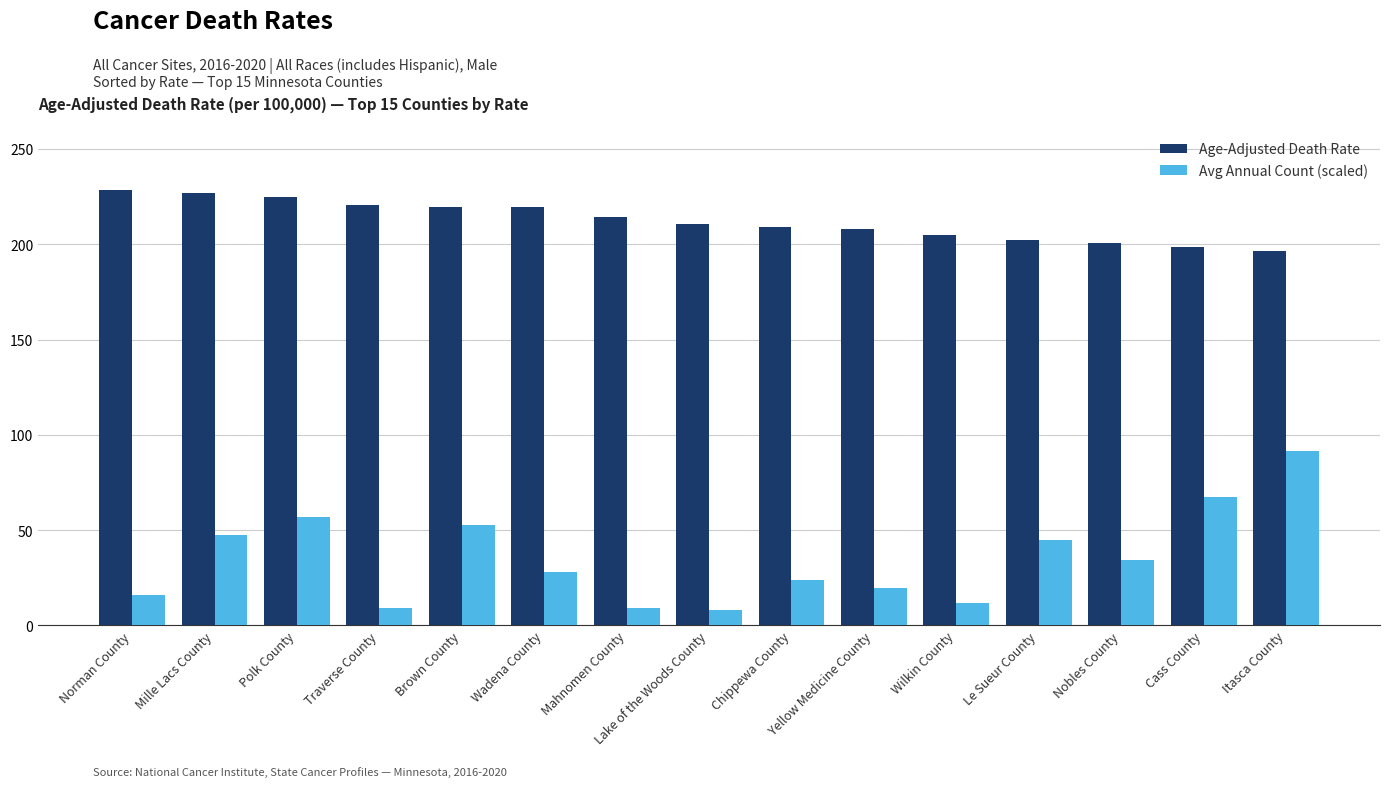

What value does the Age-Adjusted Death Rate series have at Nobles County?

200.4